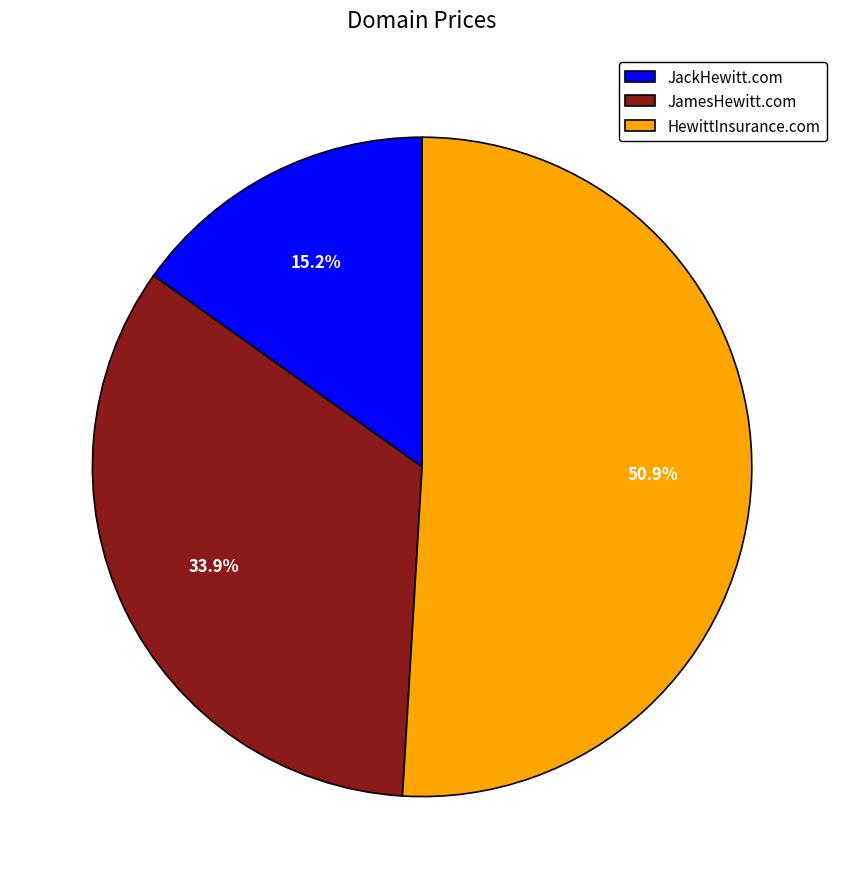

Do JackHewitt.com and JamesHewitt.com together represent more than half of the pie?

No